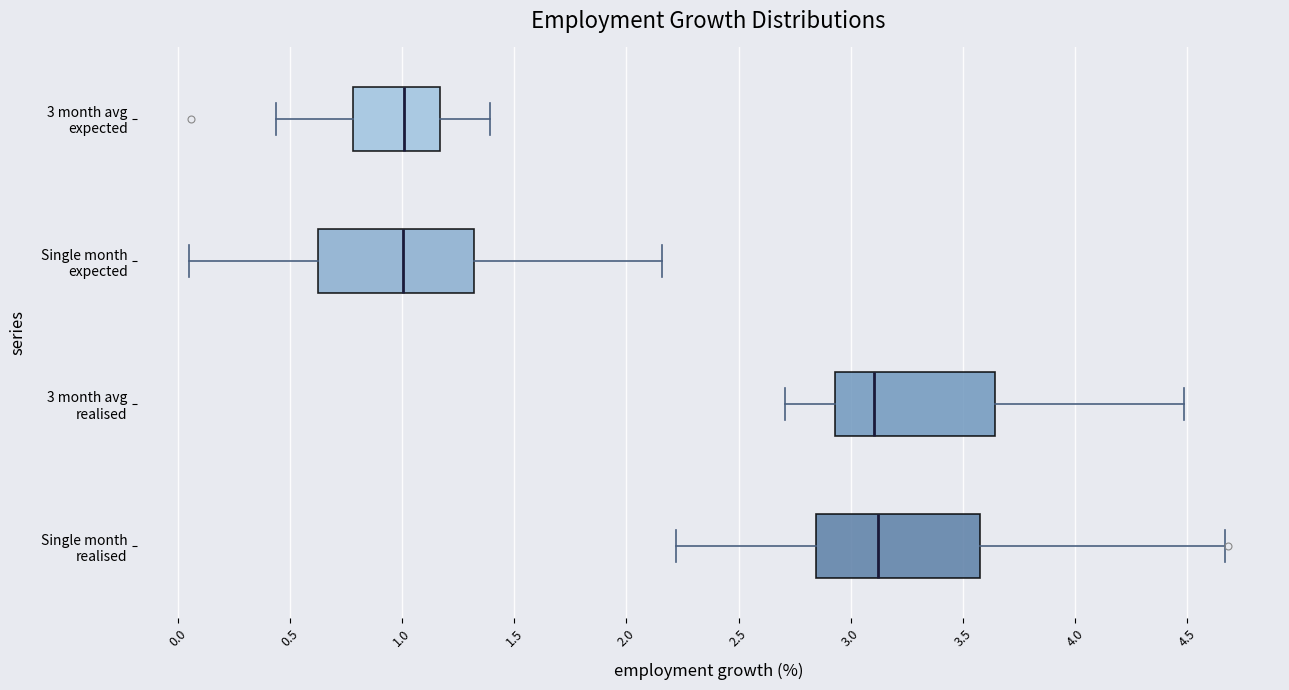

Reading bottom to top, transcribe this box plot: for each box, give where its median line is, the range the box spans, and where its two whiskers end, as read against the x-axis. The values are not printed on the chart, so give them approximately, as read against the axis.

Single month realised: median 3.10, box 2.85 to 3.60, whiskers 2.20 to 4.65
3 month avg realised: median 3.10, box 2.95 to 3.65, whiskers 2.70 to 4.50
Single month expected: median 1.00, box 0.65 to 1.30, whiskers 0.05 to 2.15
3 month avg expected: median 1.00, box 0.80 to 1.15, whiskers 0.45 to 1.40